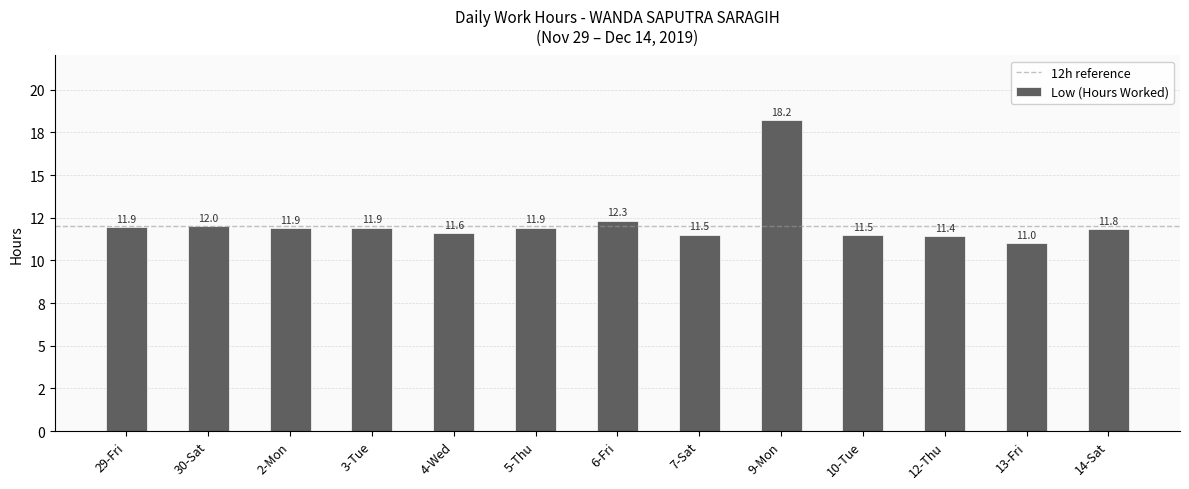

Are the bars horizontal?

No